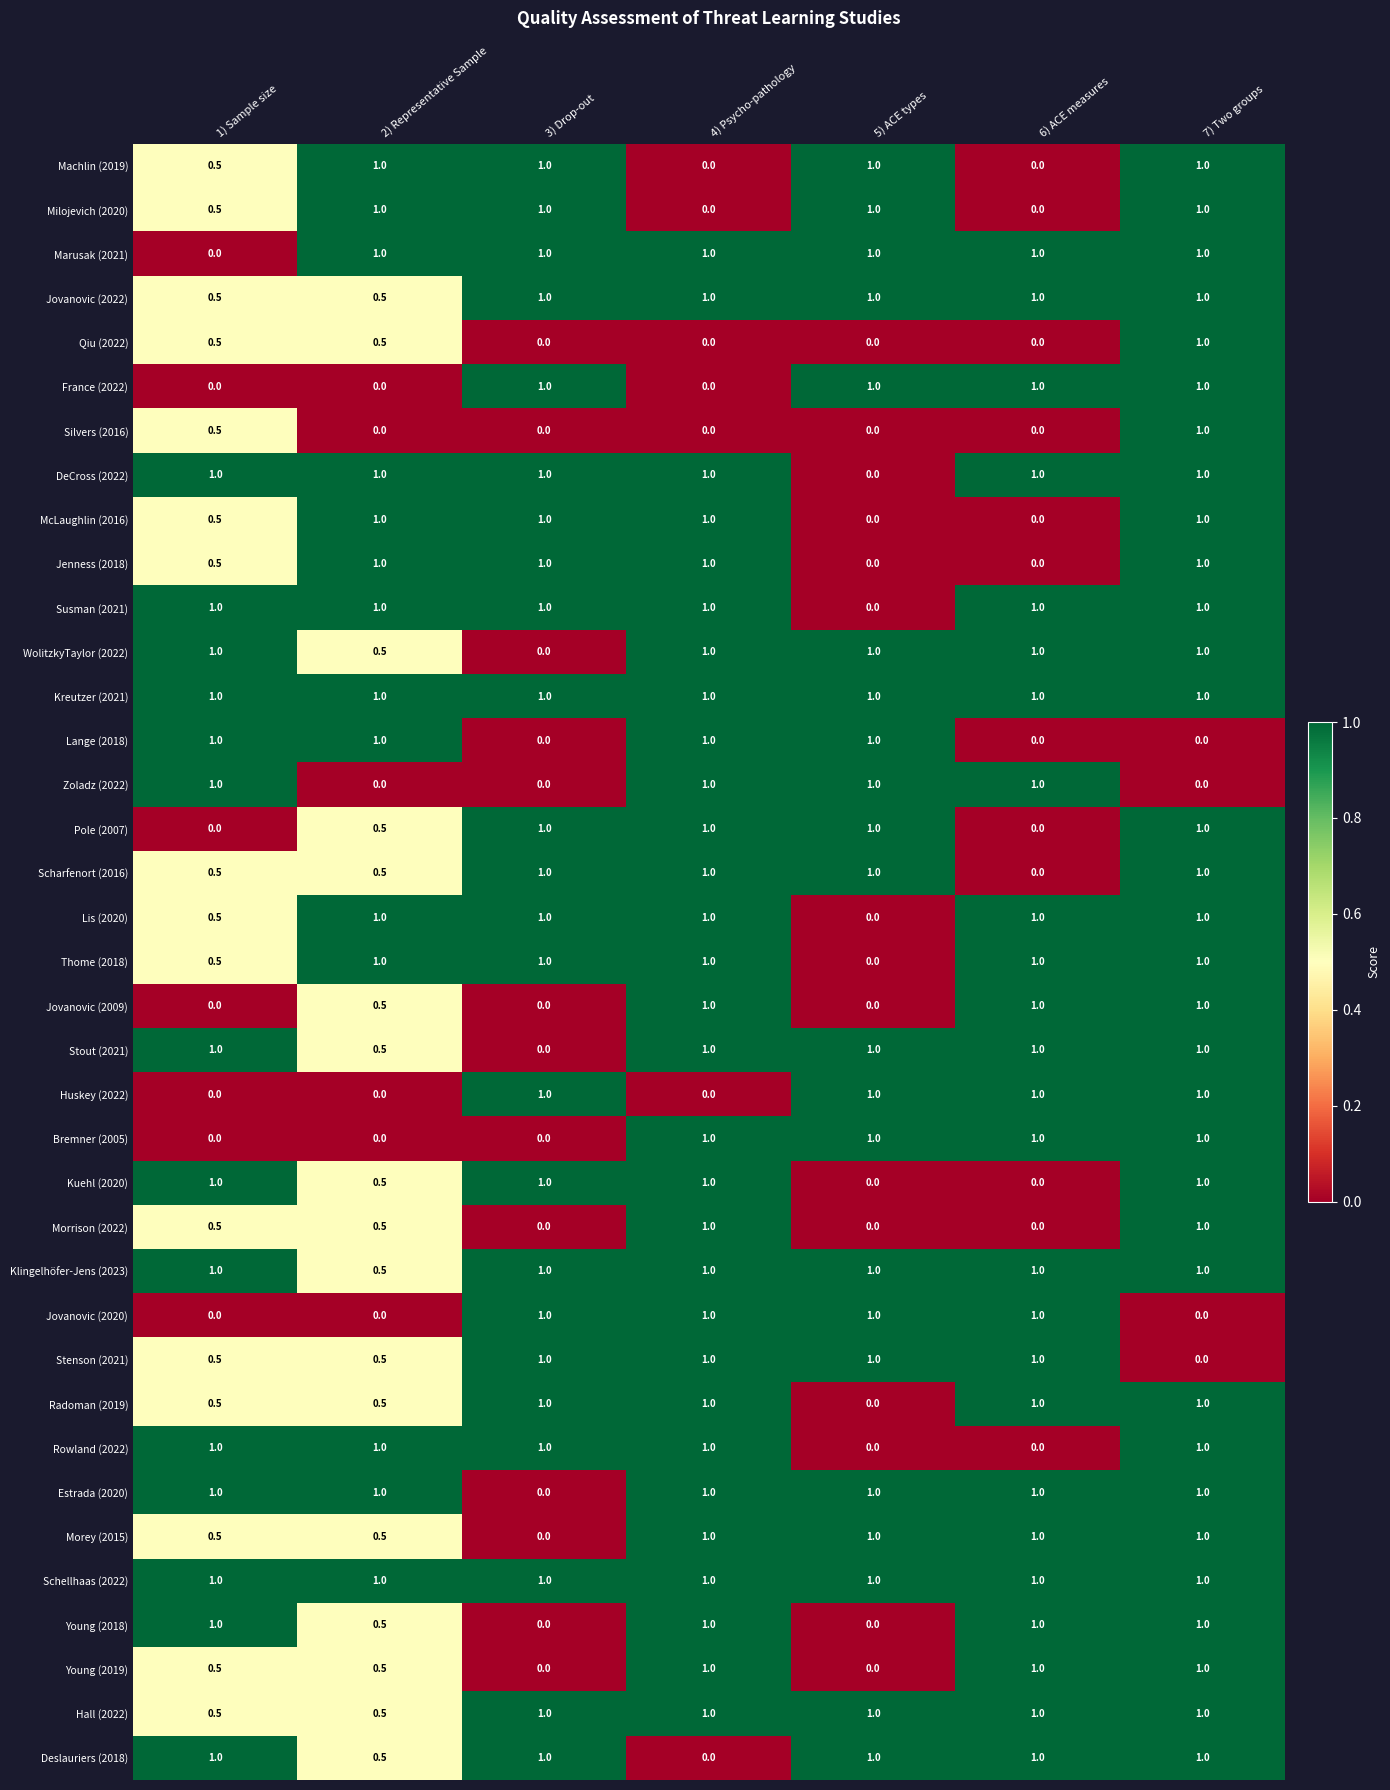

What is the sum of all Pole (2007) values?

4.5